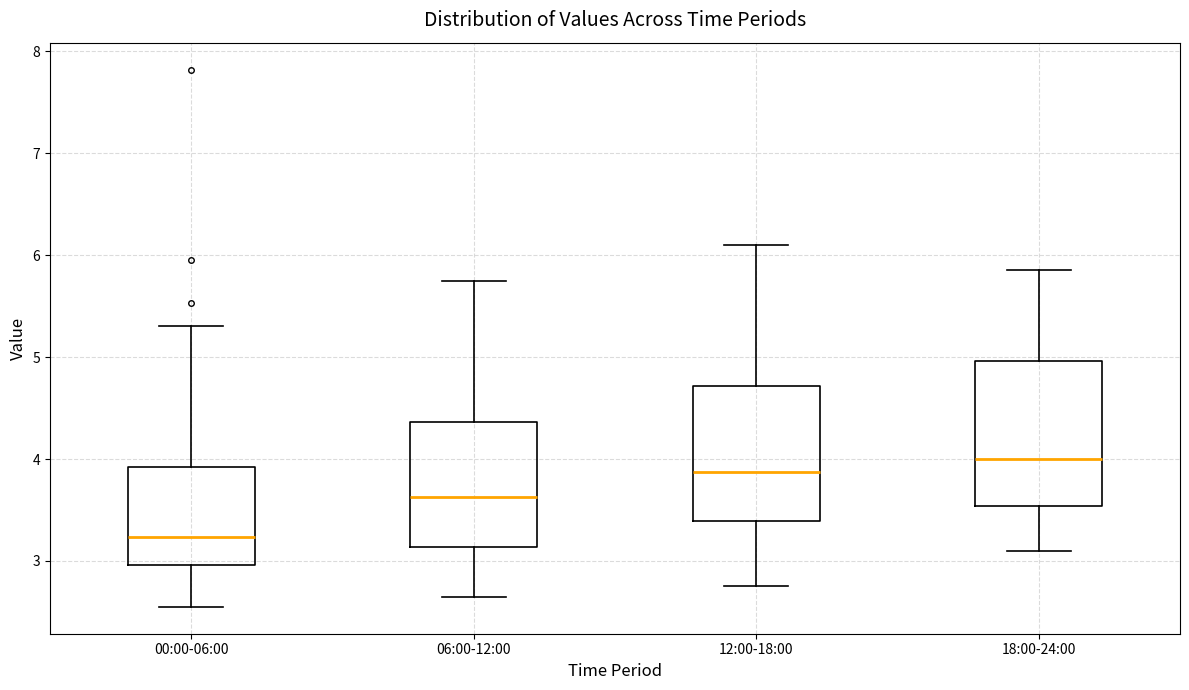

Reading left to right, read every box against the y-axis: the position of its median line, the range the box covers, and the ends of its whiskers. The values are not printed on the chart, so give them approximately, as read against the axis.

00:00-06:00: median 3.2, box 3.0 to 3.9, whiskers 2.6 to 5.3
06:00-12:00: median 3.6, box 3.1 to 4.4, whiskers 2.7 to 5.8
12:00-18:00: median 3.9, box 3.4 to 4.7, whiskers 2.8 to 6.1
18:00-24:00: median 4.0, box 3.5 to 5.0, whiskers 3.1 to 5.9